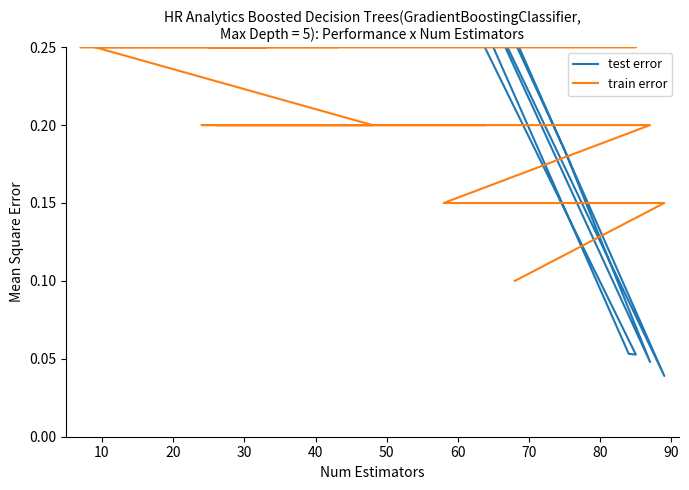

True or false: train error and test error intersect in this chart.

True